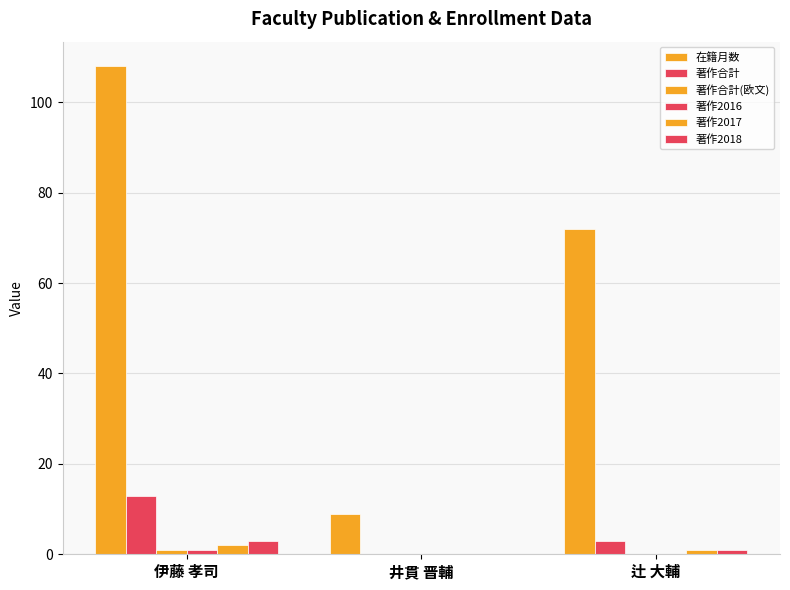

At how many categories does at least one series exceed 81?

1